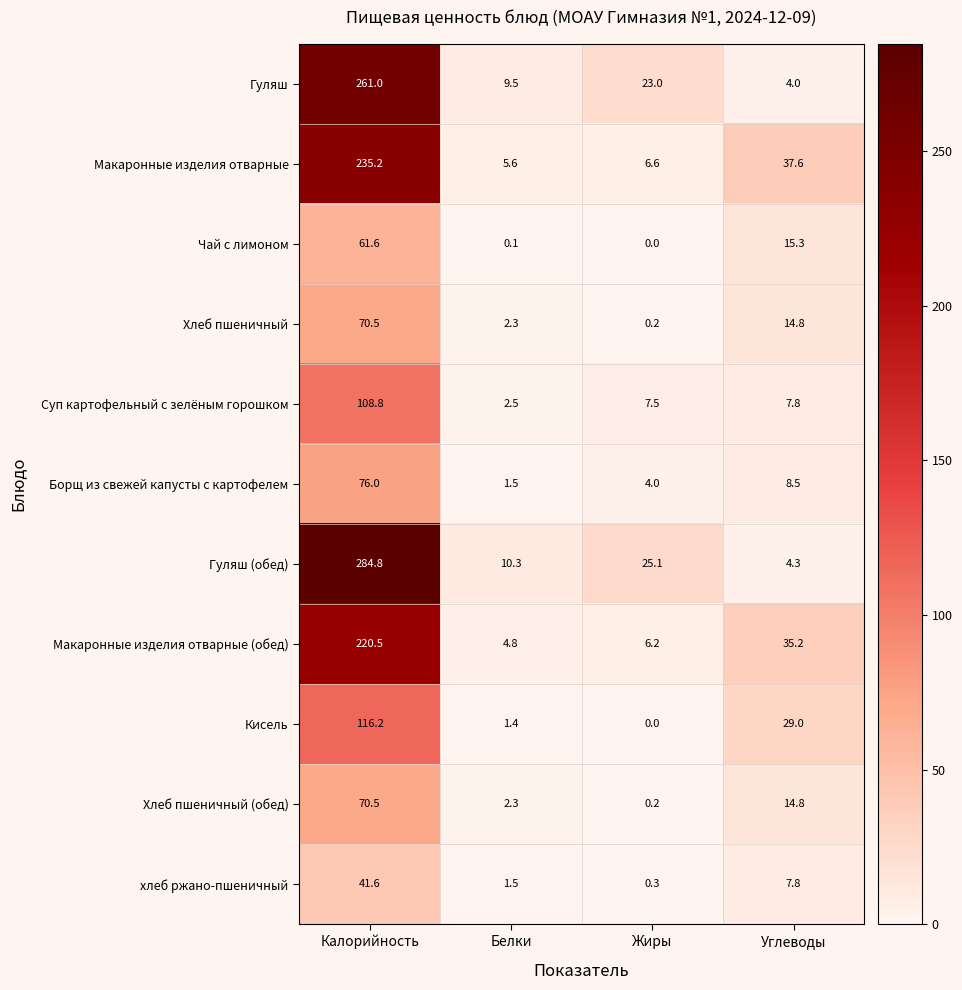

How many data points does each series have?

4